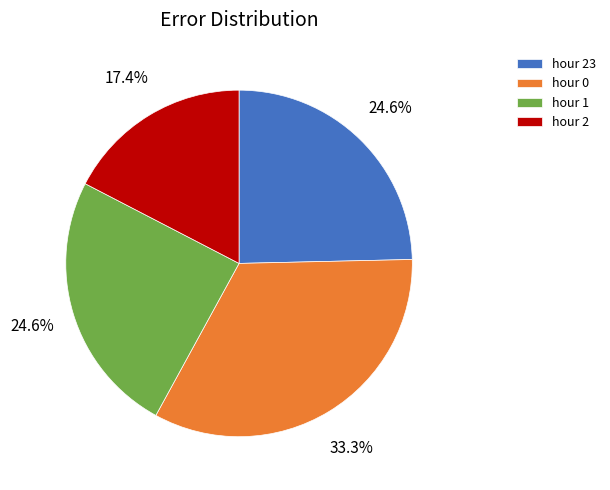

To the nearest percent, what is the difference between the hour 23 and hour 2 slice percentages?

7%